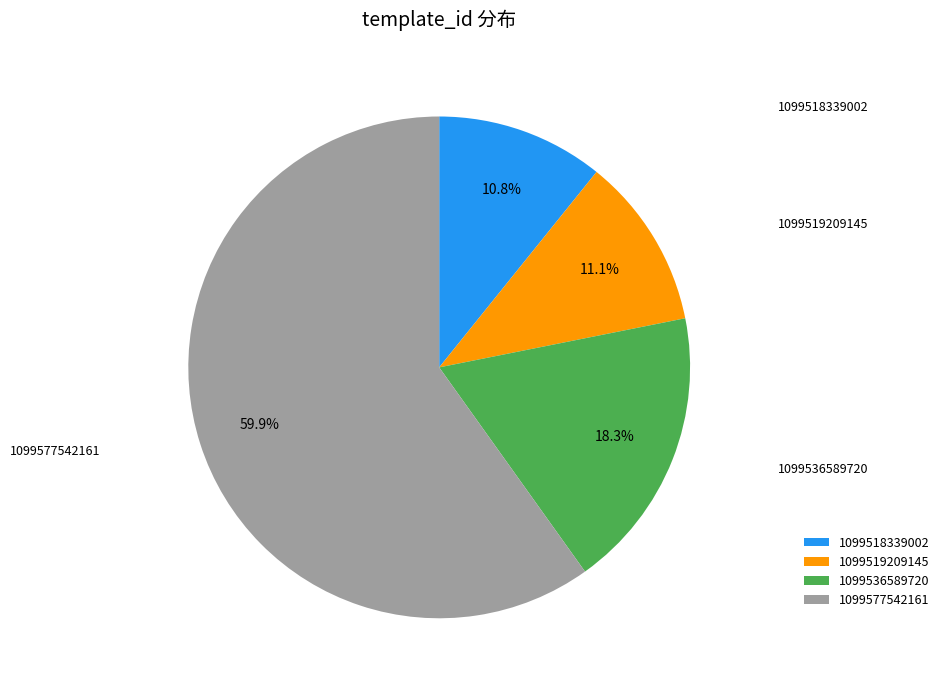

To the nearest percent, what portion does 1099518339002 represent?

11%